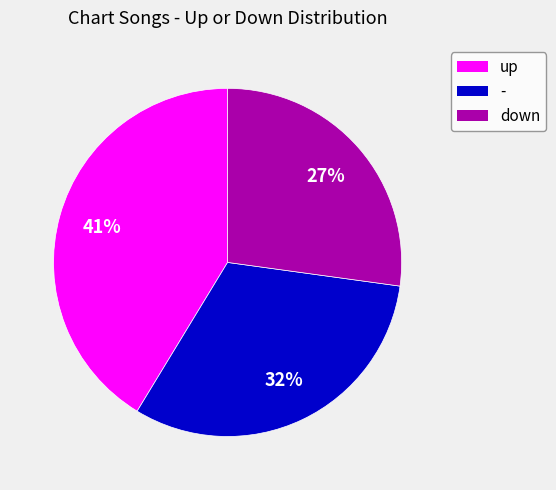

To the nearest percent, what is the combined percentage of up and -?

73%